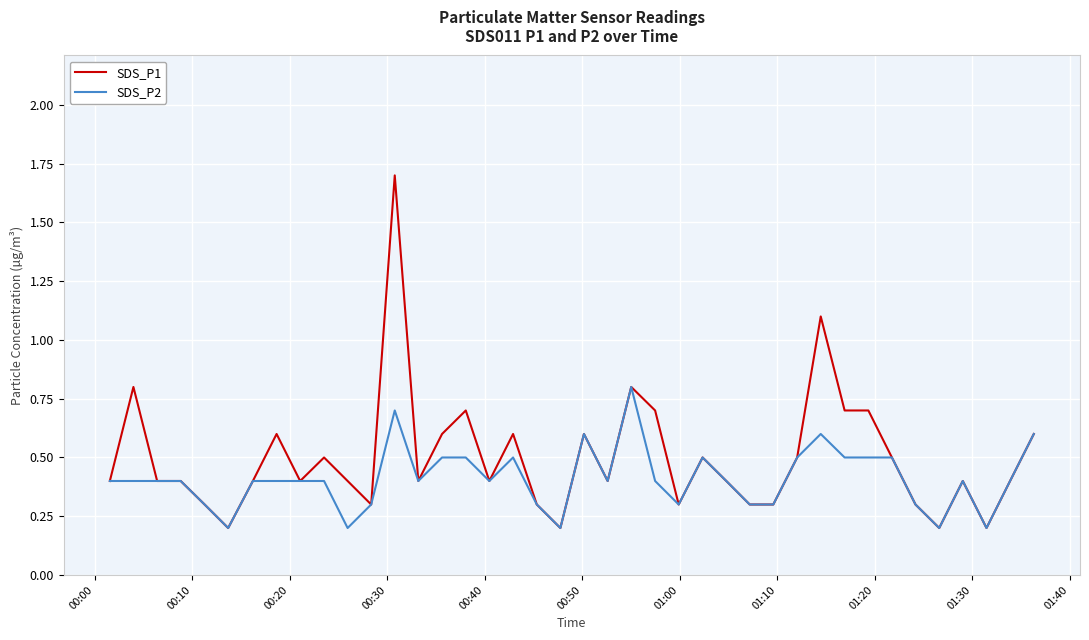

What is the maximum value for SDS_P2?

0.8